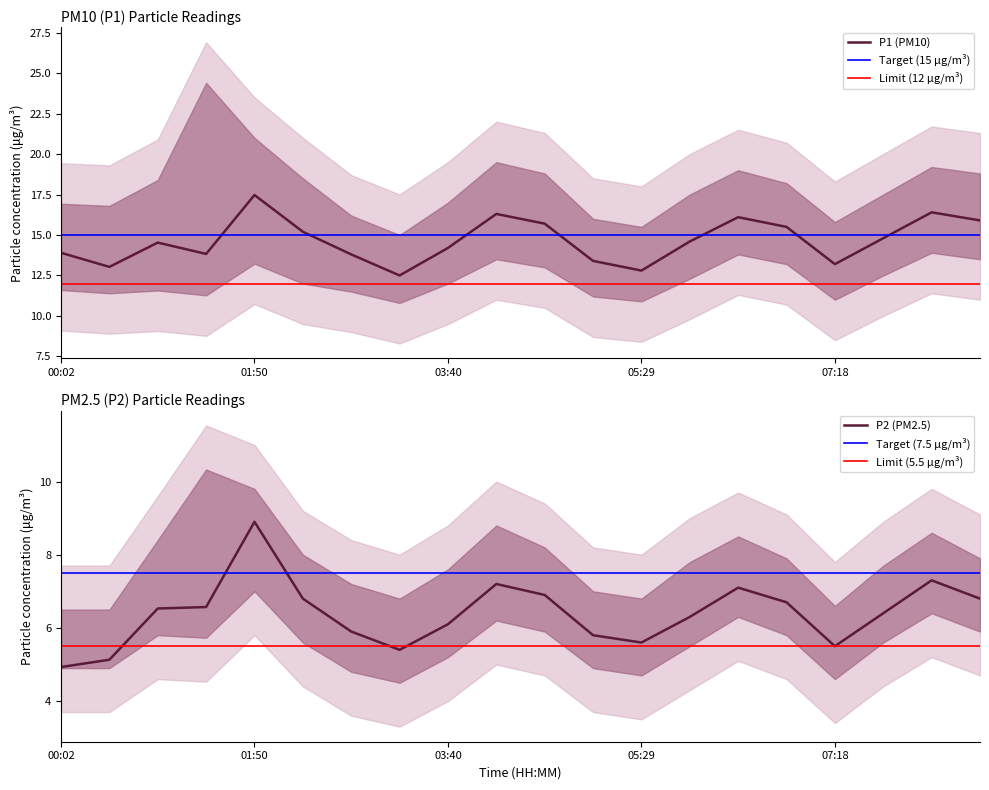

Which category has the highest value across all series?

01:50